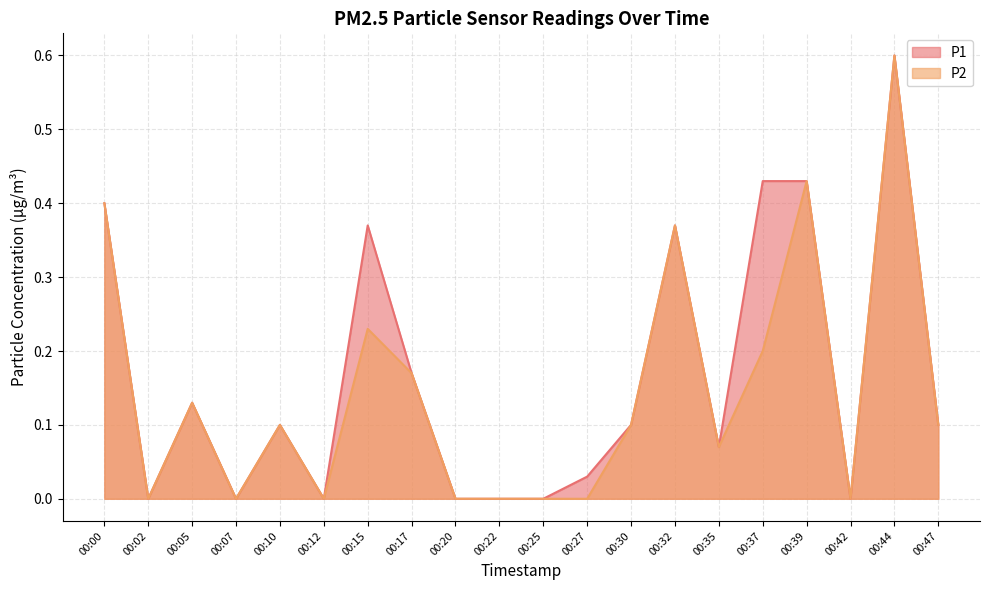

What are all the series names shown in the legend?

P1, P2